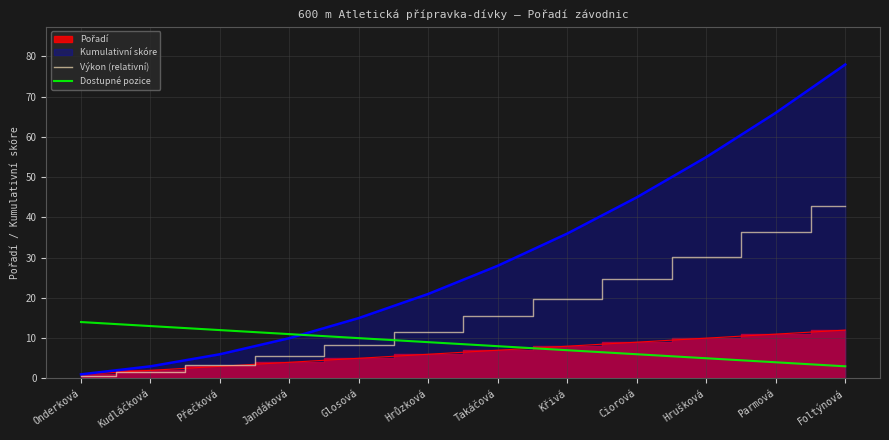

Does the chart display data point markers on the line(s)?

No